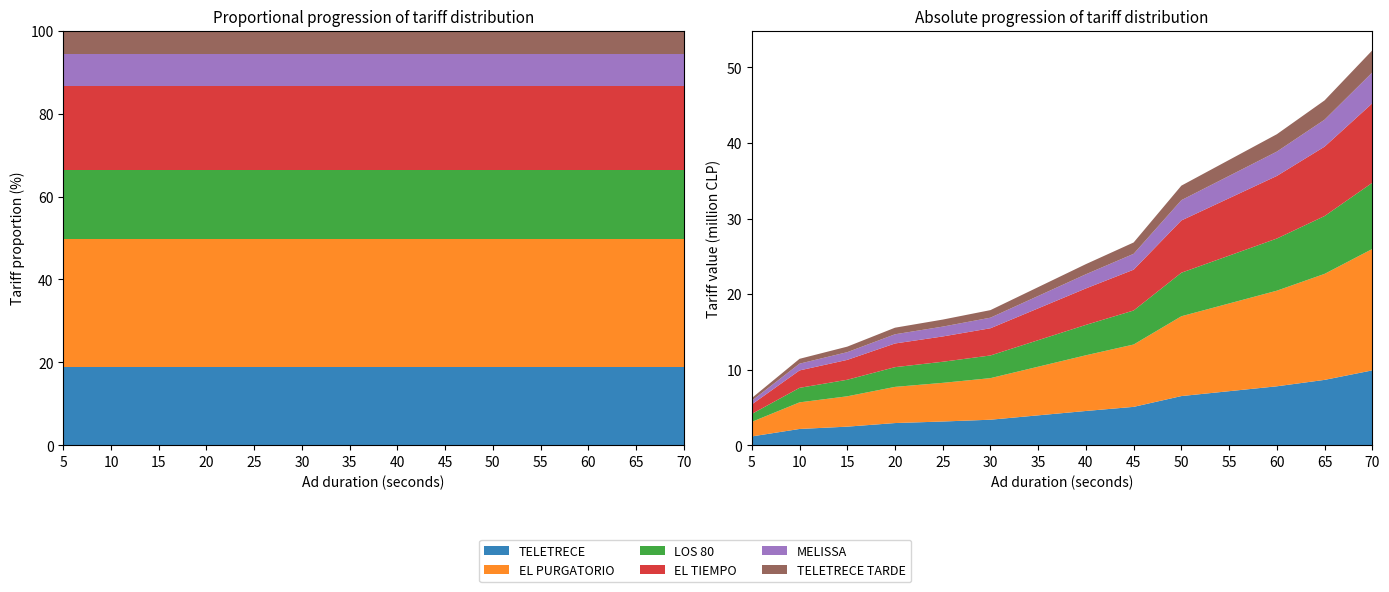

Reading left to right, what are all the values shown in this chart?

TELETRECE: 1190000	2176000	2482000	2958000	3162000	3400000	3978000	4556000	5100000	6528000	7174000	7820000	8670000	9928000
EL PURGATORIO: 1925000	3520000	4015000	4785000	5115000	5500000	6435000	7370000	8250000	10560000	11605000	12650000	14025000	16060000
LOS 80: 1050000	1920000	2190000	2610000	2790000	3000000	3510000	4020000	4500000	5760000	6330000	6900000	7650000	8760000
EL TIEMPO: 1260000	2304000	2628000	3132000	3348000	3600000	4212000	4824000	5400000	6912000	7596000	8280000	9180000	10512000
MELISSA: 490000	896000	1022000	1218000	1302000	1400000	1638000	1876000	2100000	2688000	2954000	3220000	3570000	4088000
TELETRECE TARDE: 350000	640000	730000	870000	930000	1000000	1170000	1340000	1500000	1920000	2110000	2300000	2550000	2920000